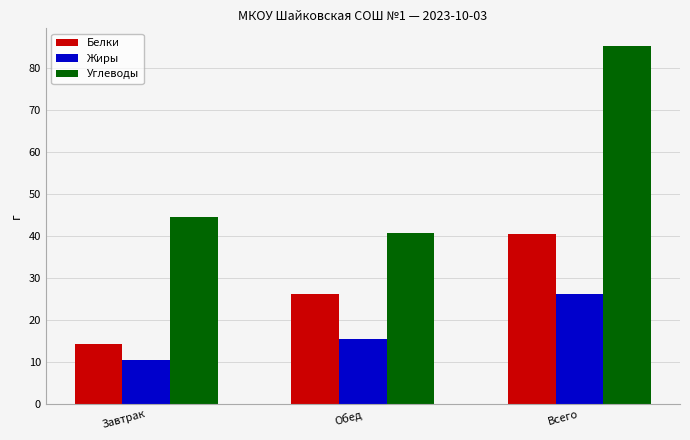

What is the label of the 3rd bar from the left?

Всего